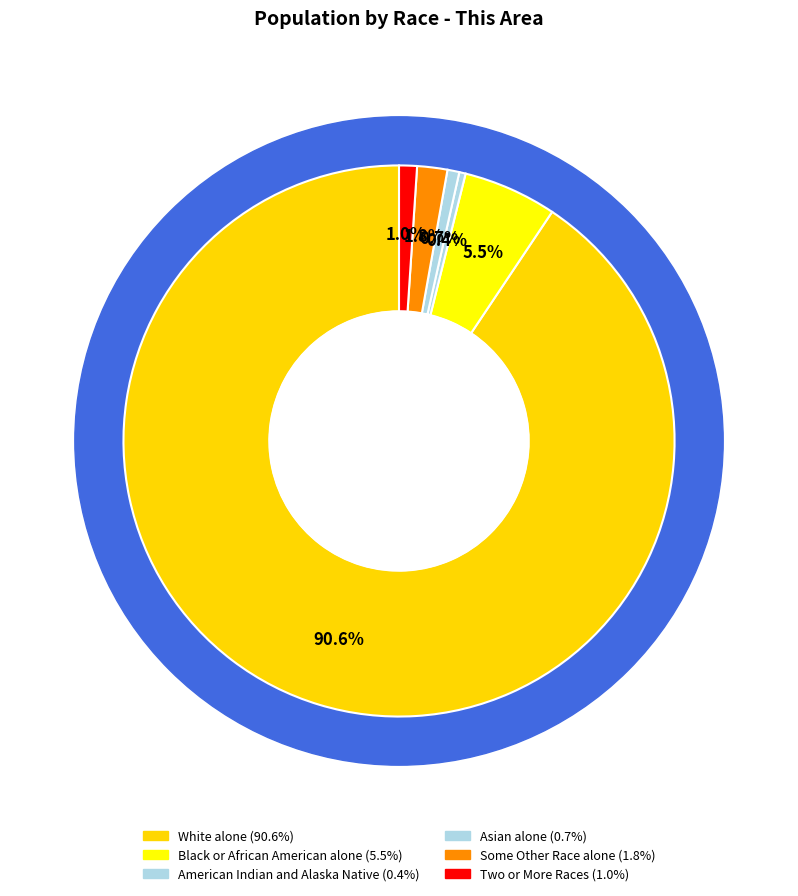

What percentage is the Some Other Race alone slice, to the nearest percent?

2%